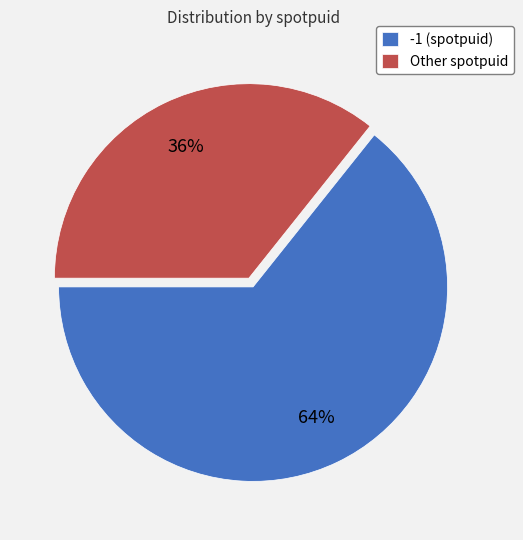

Is it true that Other spotpuid is 50% of the pie?

False